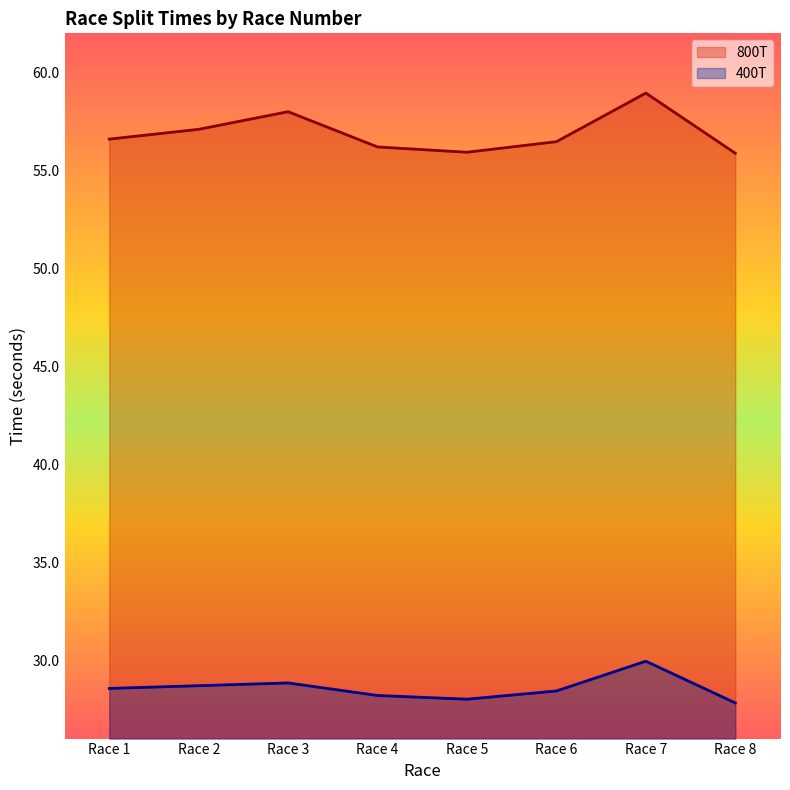

Reading left to right, extract all data points from this chart.

800T: 56.6	57.1	58.0	56.2	55.9	56.5	59.0	55.9
400T: 28.6	28.7	28.8	28.2	28.0	28.4	29.9	27.8